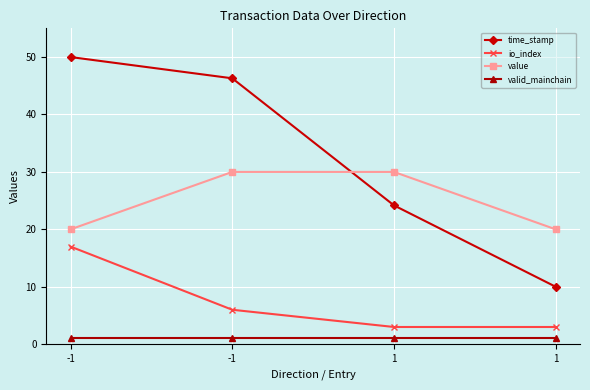

What is the total value across all series at -1?

88.0